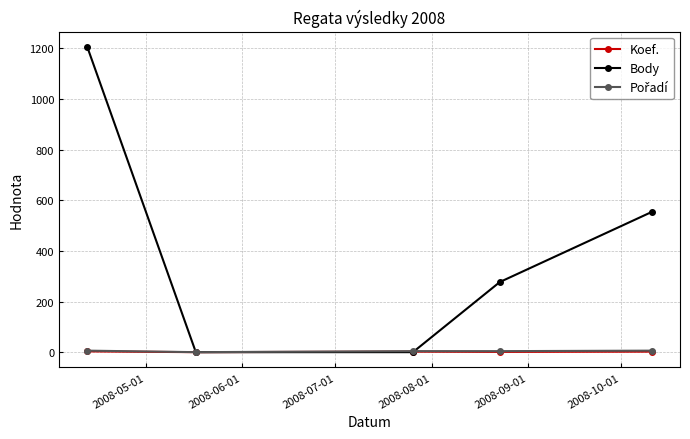

What is the average value of the Body series?

407